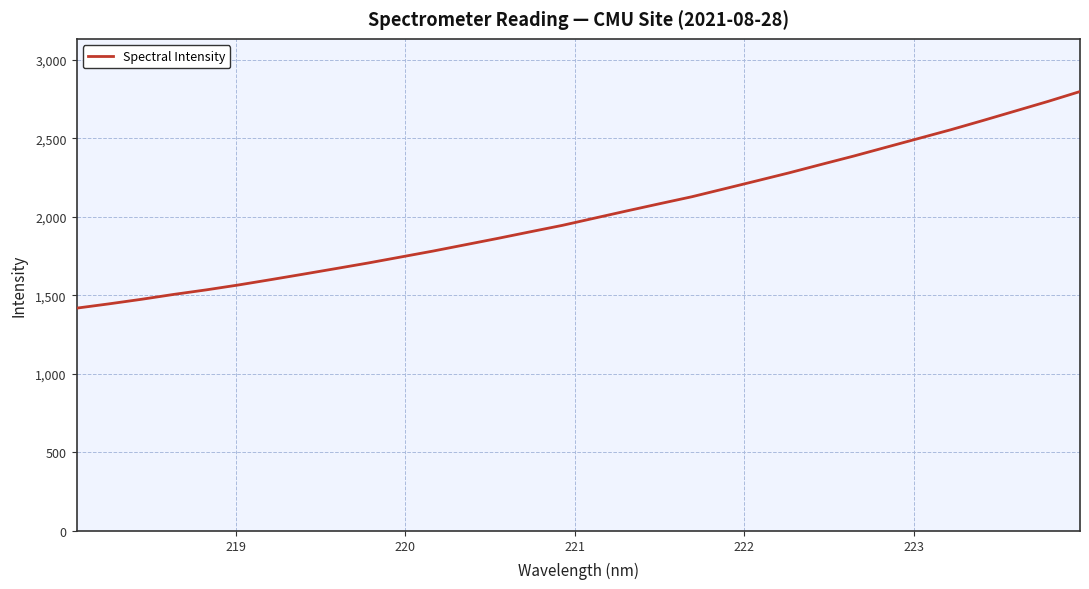

What is the difference between the maximum and minimum values?

1380.1